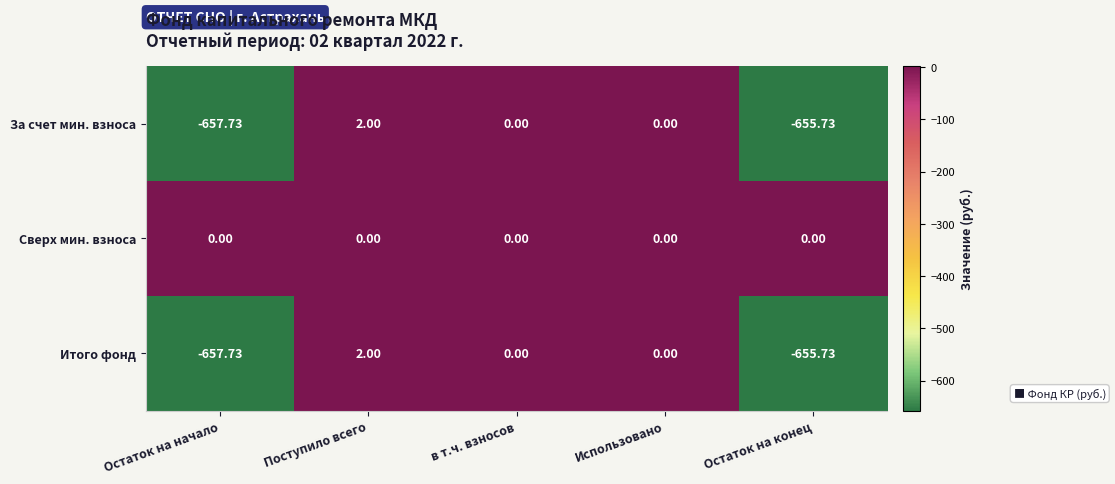

Which label corresponds to the smallest value in the chart?

Остаток на начало